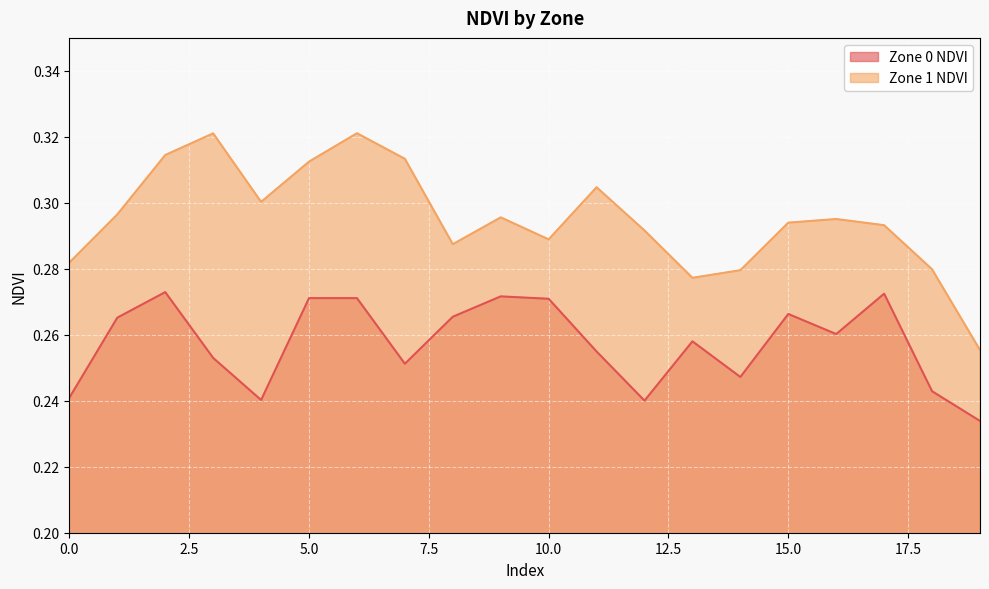

What is the lowest value of the Zone 0 NDVI series?

0.2